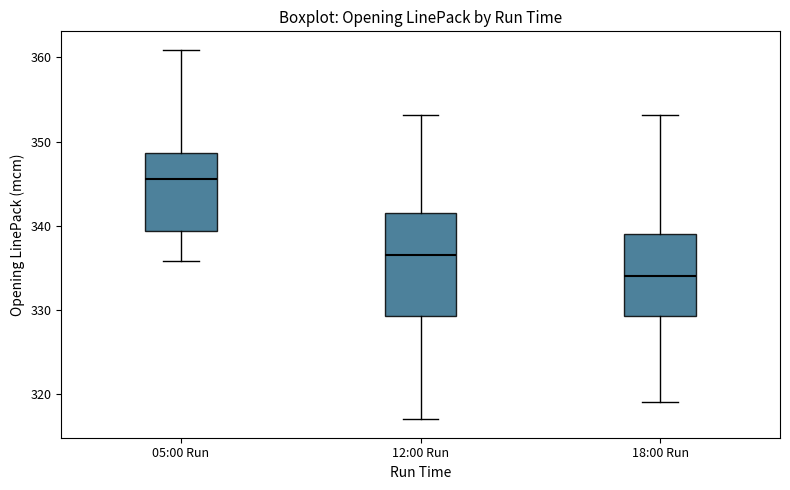

Which box's median line is the lowest?

18:00 Run